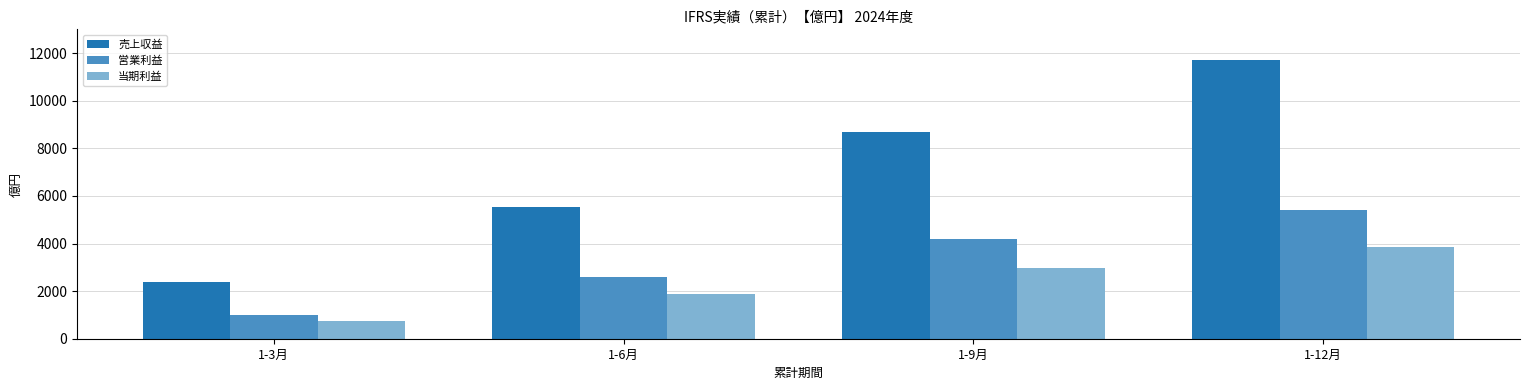

What is the difference between the second highest and second lowest values in the 営業利益 series?

1604